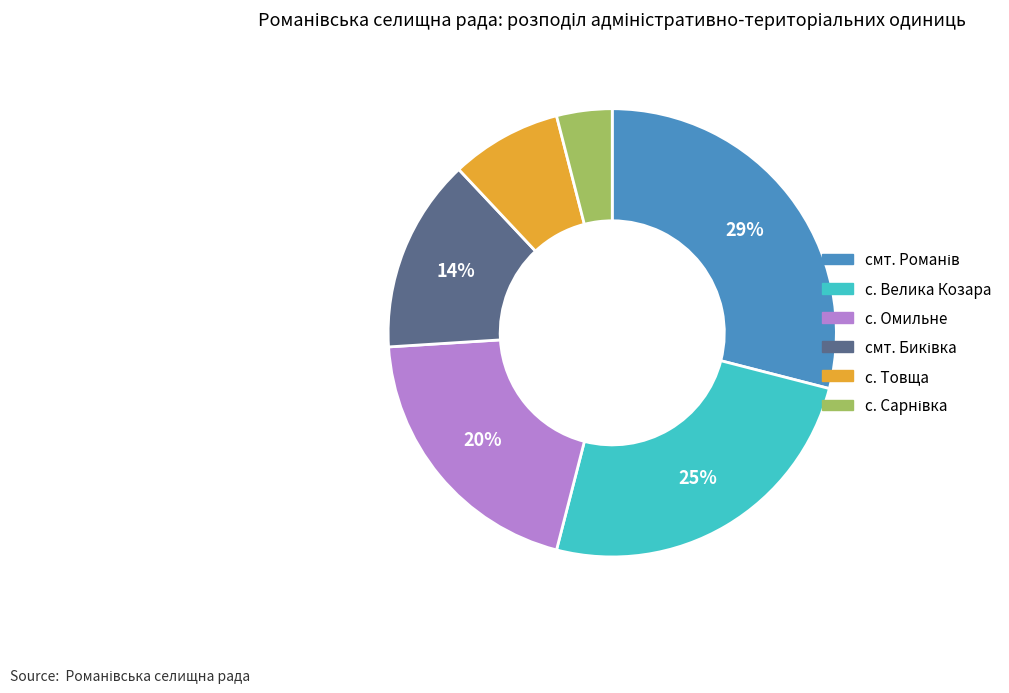

To the nearest percent, what portion does с. Омильне represent?

20%